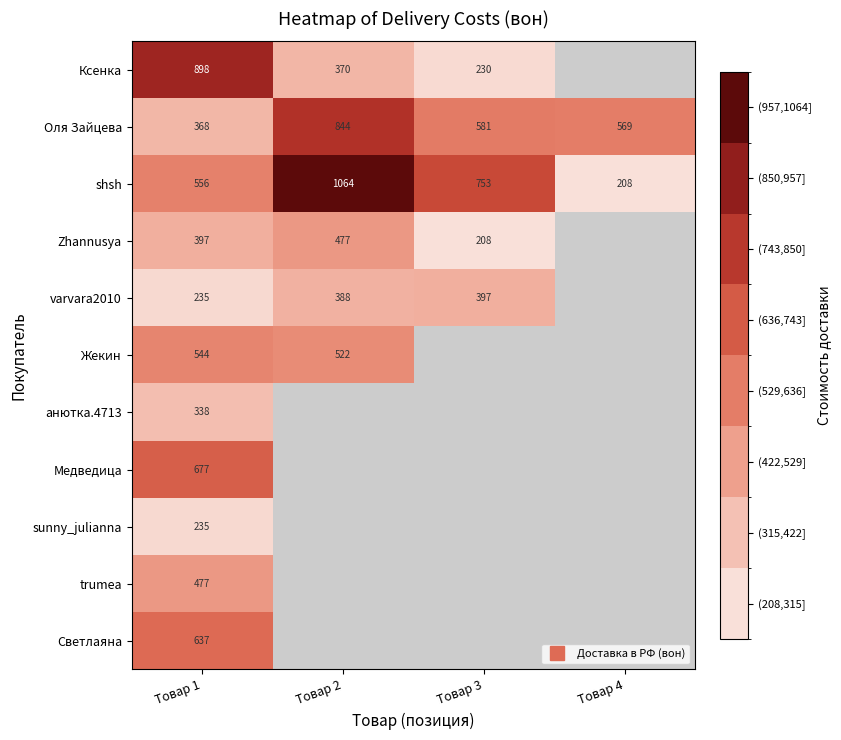

Which label corresponds to the largest value in the chart?

Товар 2